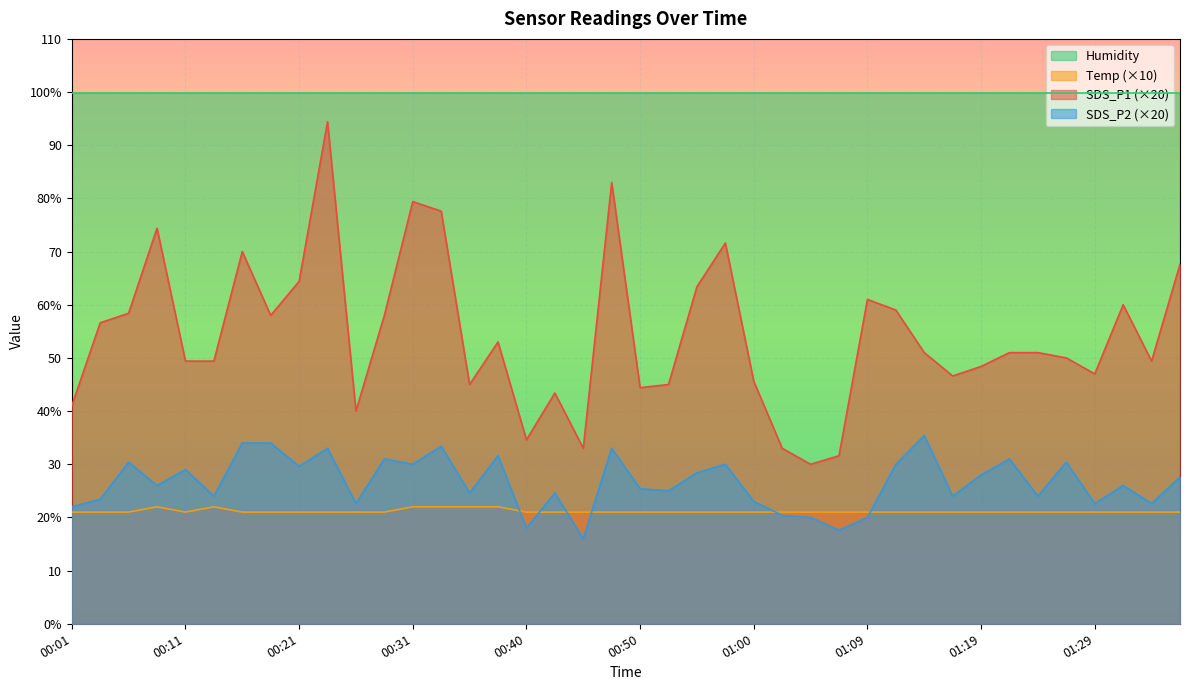

Between 00:09 and 01:17, which is larger?

00:09